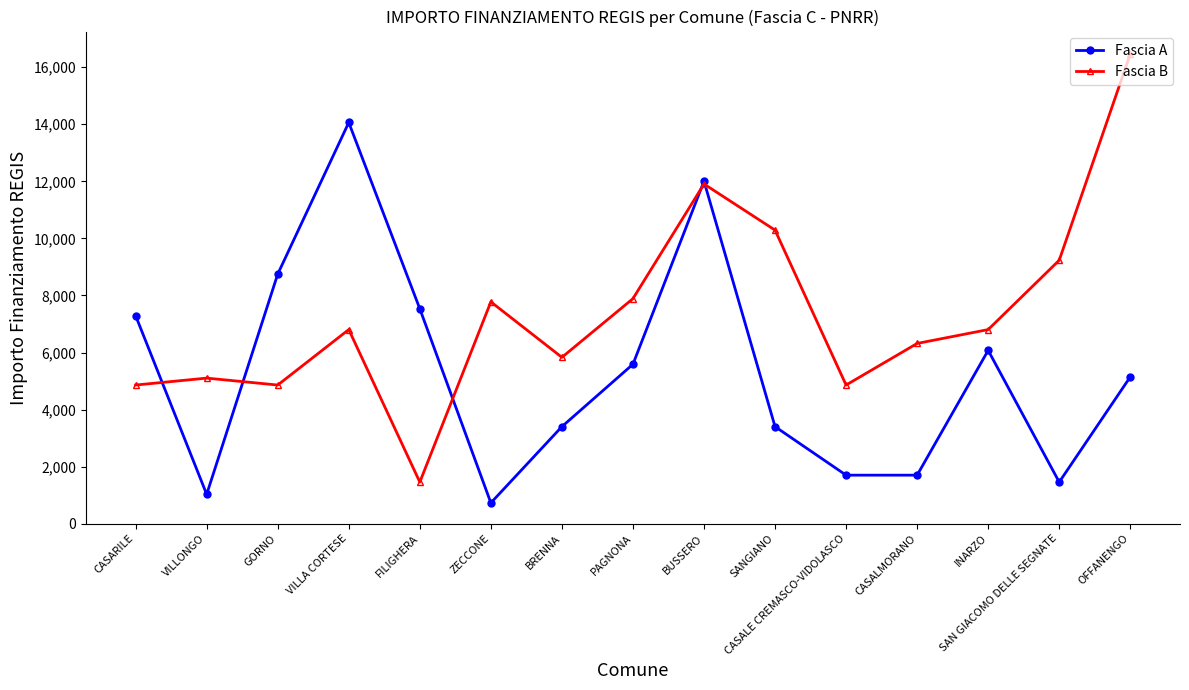

What are all the series names shown in the legend?

Fascia A, Fascia B